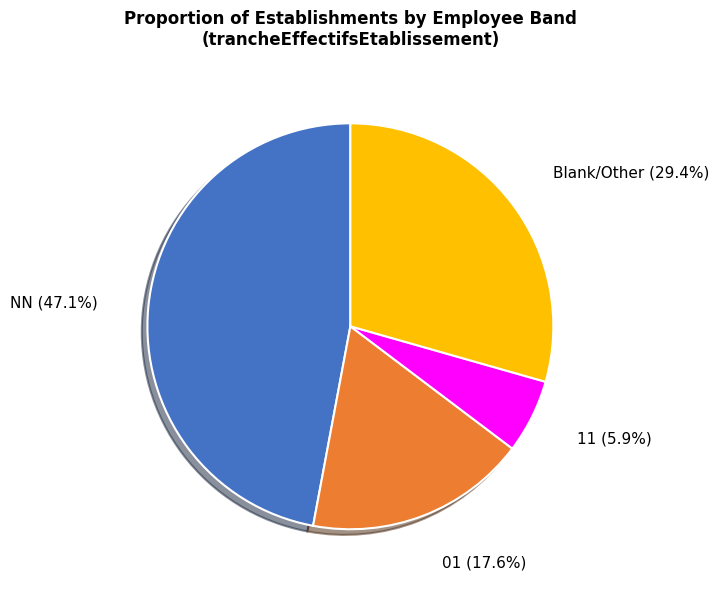

Combined, do Blank/Other and NN account for over 50%?

Yes